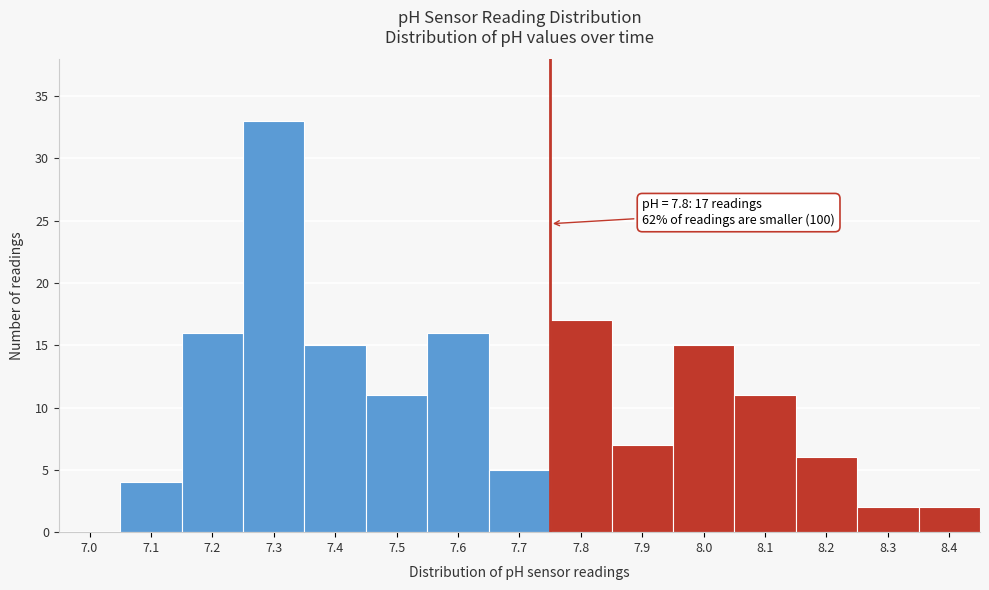

Reading left to right, transcribe all the data shown in this chart.

7.0=0	7.1=4	7.2=16	7.3=33	7.4=15	7.5=11	7.6=16	7.7=5	7.8=17	7.9=7	8.0=15	8.1=11	8.2=6	8.3=2	8.4=2